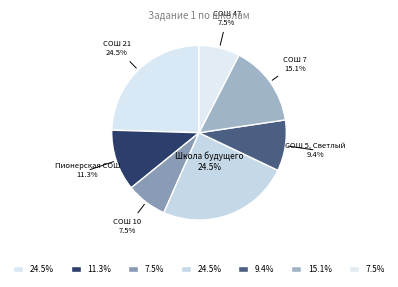

How many segments does this pie chart have?

7